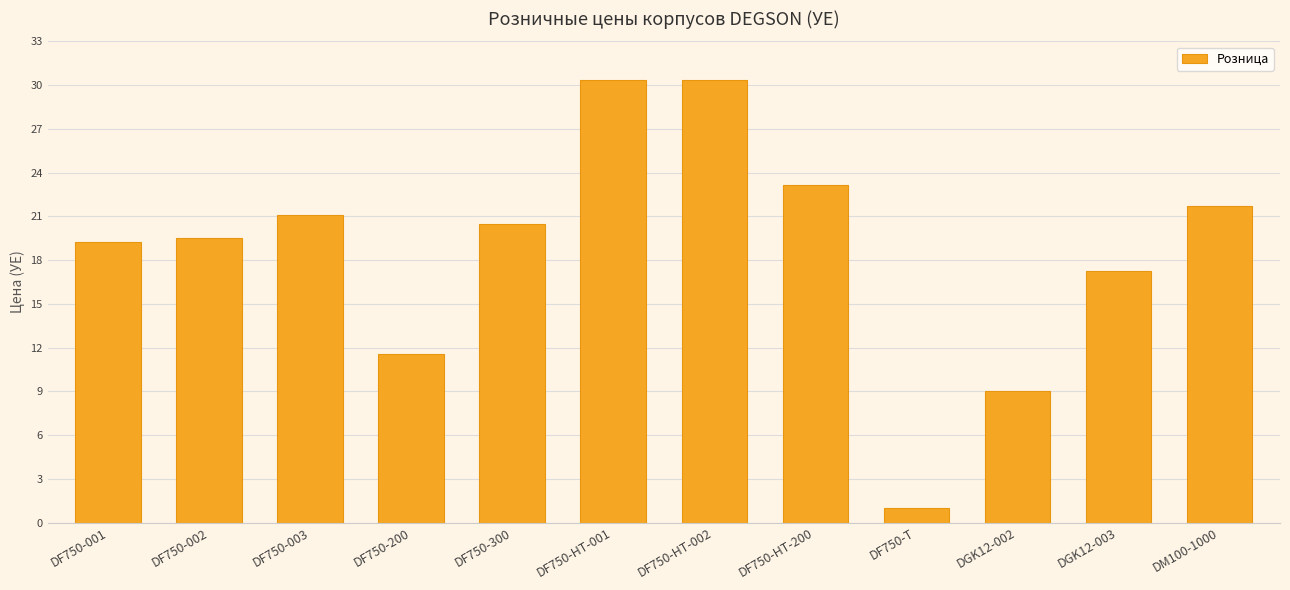

Are the bars horizontal?

No